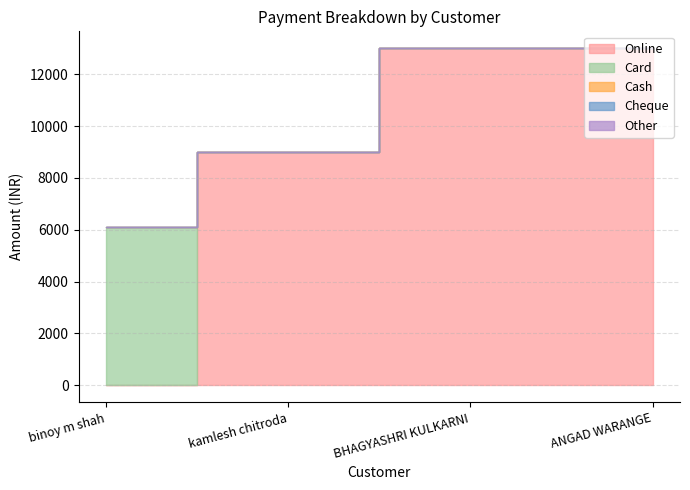

True or false: Cheque has a value of 0 at BHAGYASHRI KULKARNI.

True